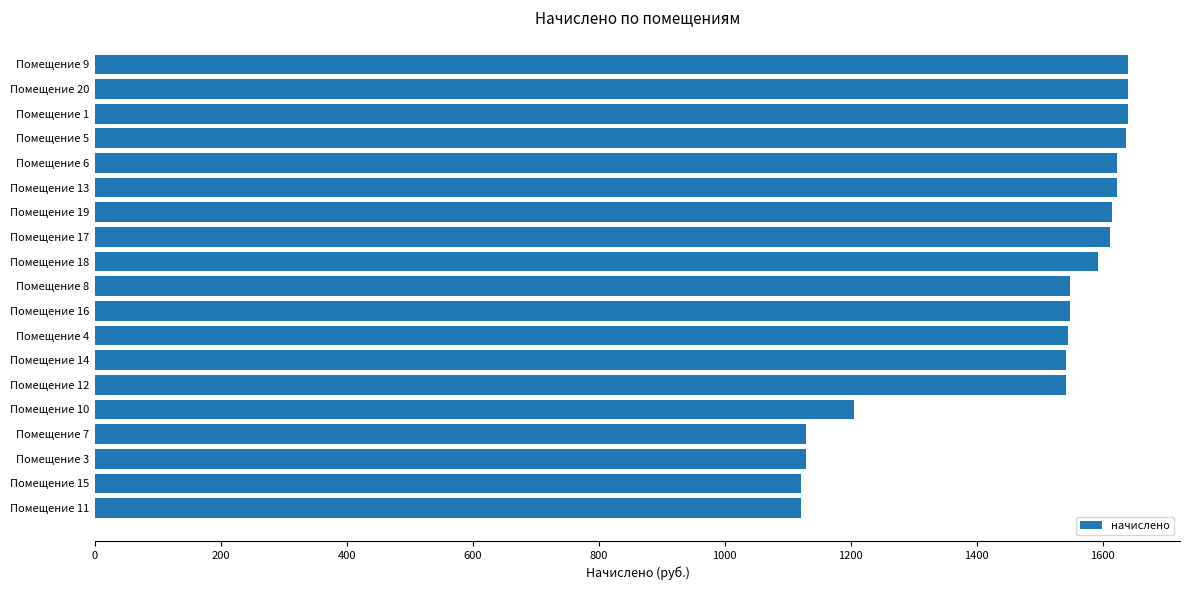

The value at Помещение 15 is 1472.3. True or false?

False